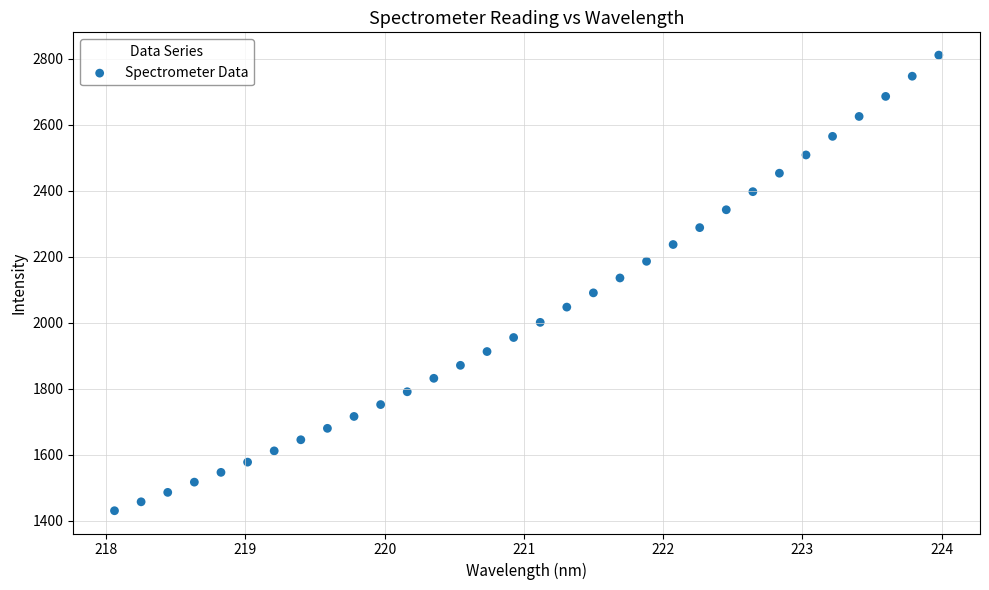

What is the range of X values (max minus min)?

5.9